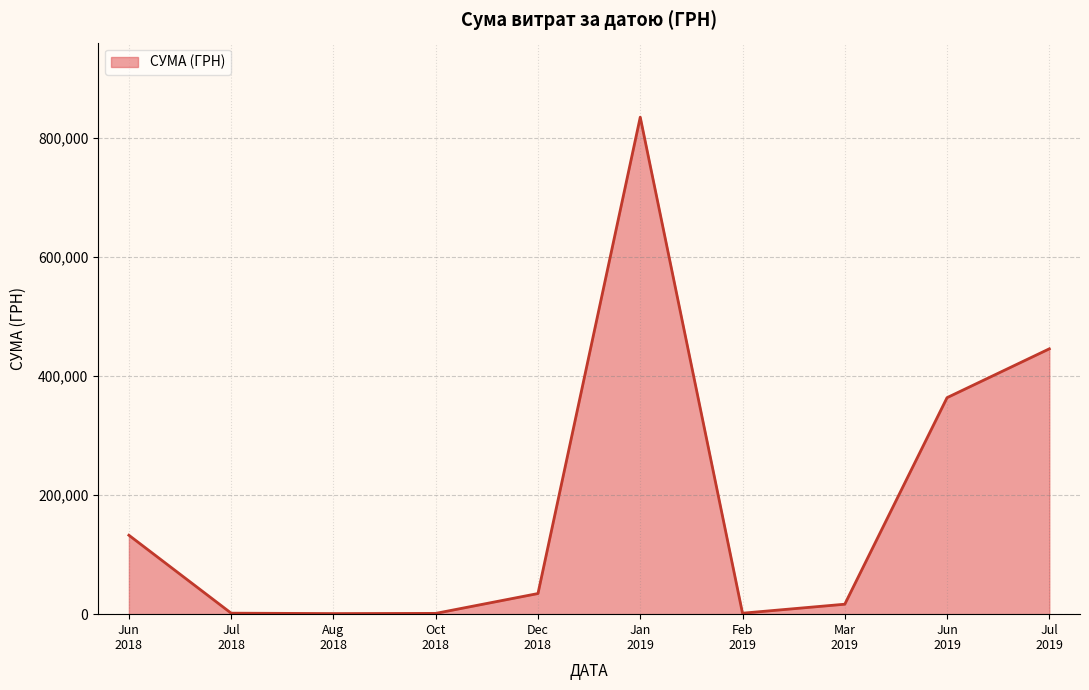

What is the difference between the maximum and minimum values?

834035.0